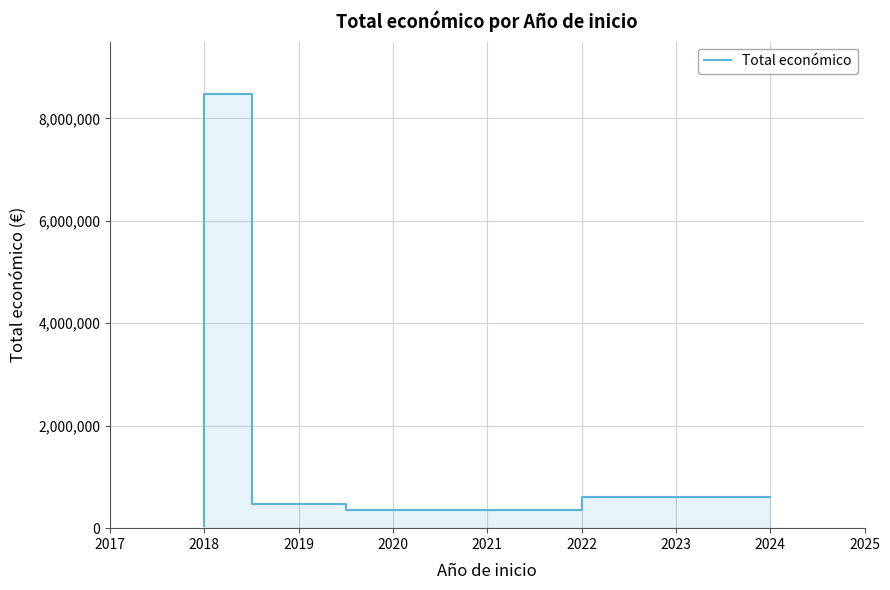

Does the chart display data point markers on the line(s)?

No